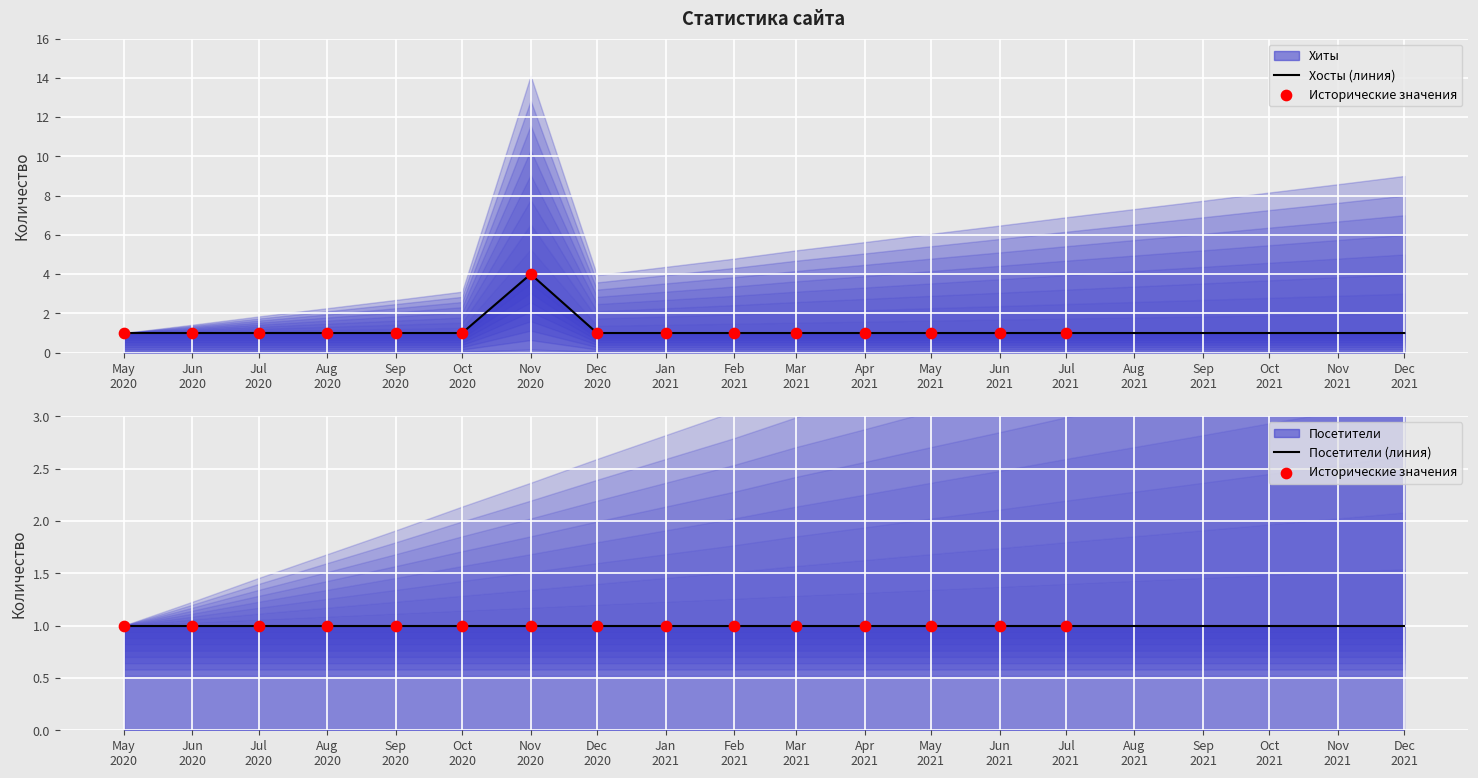

Which series has the largest total across all categories?

Хиты